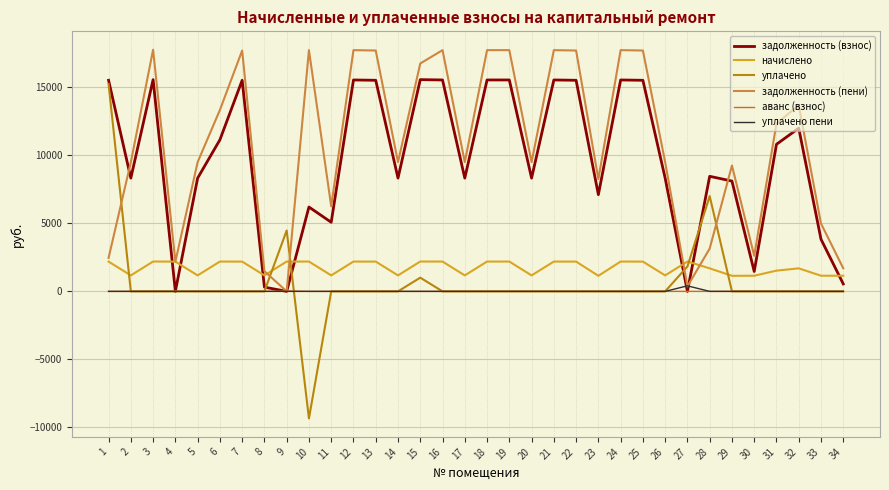

What is the minimum value shown in the chart?

-9335.6